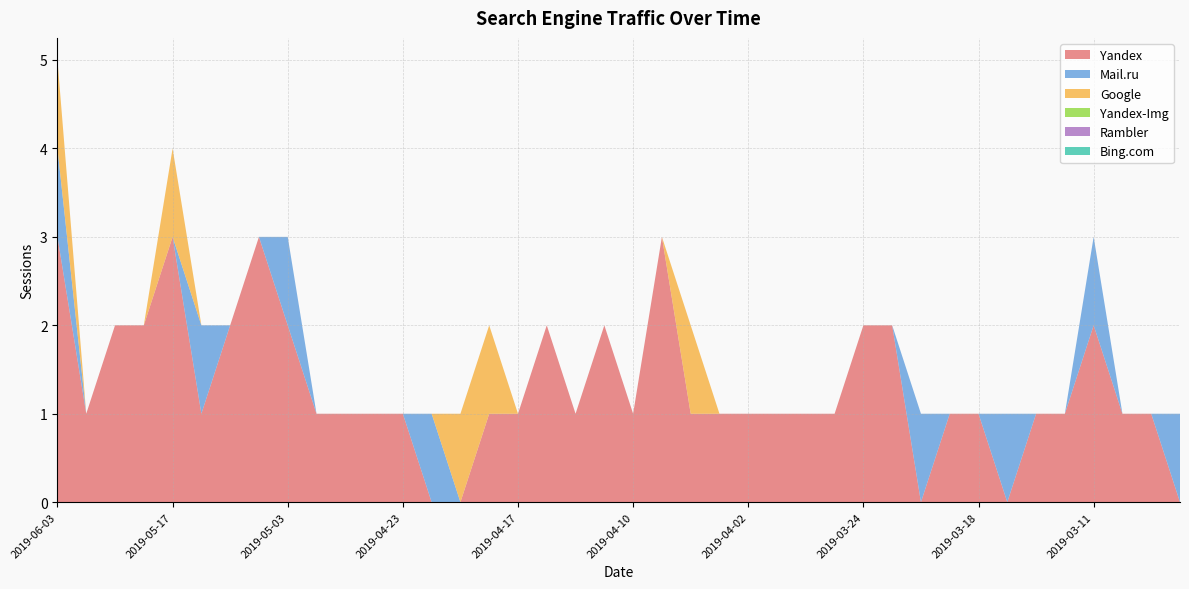

Reading left to right, transcribe all the data shown in this chart.

Yandex: 2019-06-03=3	2019-06-02=1	2019-05-21=2	2019-05-20=2	2019-05-17=3	2019-05-15=1	2019-05-12=2	2019-05-06=3	2019-05-03=2	2019-04-27=1	2019-04-25=1	2019-04-24=1	2019-04-23=1	2019-04-22=0	2019-04-19=0	2019-04-18=1	2019-04-17=1	2019-04-16=2	2019-04-14=1	2019-04-11=2	2019-04-10=1	2019-04-09=3	2019-04-05=1	2019-04-03=1	2019-04-02=1	2019-03-30=1	2019-03-29=1	2019-03-28=1	2019-03-24=2	2019-03-23=2	2019-03-22=0	2019-03-21=1	2019-03-18=1	2019-03-14=0	2019-03-13=1	2019-03-12=1	2019-03-11=2	2019-03-10=1	2019-03-09=1	2019-03-08=0
Mail.ru: 2019-06-03=1	2019-06-02=0	2019-05-21=0	2019-05-20=0	2019-05-17=0	2019-05-15=1	2019-05-12=0	2019-05-06=0	2019-05-03=1	2019-04-27=0	2019-04-25=0	2019-04-24=0	2019-04-23=0	2019-04-22=1	2019-04-19=0	2019-04-18=0	2019-04-17=0	2019-04-16=0	2019-04-14=0	2019-04-11=0	2019-04-10=0	2019-04-09=0	2019-04-05=0	2019-04-03=0	2019-04-02=0	2019-03-30=0	2019-03-29=0	2019-03-28=0	2019-03-24=0	2019-03-23=0	2019-03-22=1	2019-03-21=0	2019-03-18=0	2019-03-14=1	2019-03-13=0	2019-03-12=0	2019-03-11=1	2019-03-10=0	2019-03-09=0	2019-03-08=1
Google: 2019-06-03=1	2019-06-02=0	2019-05-21=0	2019-05-20=0	2019-05-17=1	2019-05-15=0	2019-05-12=0	2019-05-06=0	2019-05-03=0	2019-04-27=0	2019-04-25=0	2019-04-24=0	2019-04-23=0	2019-04-22=0	2019-04-19=1	2019-04-18=1	2019-04-17=0	2019-04-16=0	2019-04-14=0	2019-04-11=0	2019-04-10=0	2019-04-09=0	2019-04-05=1	2019-04-03=0	2019-04-02=0	2019-03-30=0	2019-03-29=0	2019-03-28=0	2019-03-24=0	2019-03-23=0	2019-03-22=0	2019-03-21=0	2019-03-18=0	2019-03-14=0	2019-03-13=0	2019-03-12=0	2019-03-11=0	2019-03-10=0	2019-03-09=0	2019-03-08=0
Yandex-Img: 2019-06-03=0	2019-06-02=0	2019-05-21=0	2019-05-20=0	2019-05-17=0	2019-05-15=0	2019-05-12=0	2019-05-06=0	2019-05-03=0	2019-04-27=0	2019-04-25=0	2019-04-24=0	2019-04-23=0	2019-04-22=0	2019-04-19=0	2019-04-18=0	2019-04-17=0	2019-04-16=0	2019-04-14=0	2019-04-11=0	2019-04-10=0	2019-04-09=0	2019-04-05=0	2019-04-03=0	2019-04-02=0	2019-03-30=0	2019-03-29=0	2019-03-28=0	2019-03-24=0	2019-03-23=0	2019-03-22=0	2019-03-21=0	2019-03-18=0	2019-03-14=0	2019-03-13=0	2019-03-12=0	2019-03-11=0	2019-03-10=0	2019-03-09=0	2019-03-08=0
Rambler: 2019-06-03=0	2019-06-02=0	2019-05-21=0	2019-05-20=0	2019-05-17=0	2019-05-15=0	2019-05-12=0	2019-05-06=0	2019-05-03=0	2019-04-27=0	2019-04-25=0	2019-04-24=0	2019-04-23=0	2019-04-22=0	2019-04-19=0	2019-04-18=0	2019-04-17=0	2019-04-16=0	2019-04-14=0	2019-04-11=0	2019-04-10=0	2019-04-09=0	2019-04-05=0	2019-04-03=0	2019-04-02=0	2019-03-30=0	2019-03-29=0	2019-03-28=0	2019-03-24=0	2019-03-23=0	2019-03-22=0	2019-03-21=0	2019-03-18=0	2019-03-14=0	2019-03-13=0	2019-03-12=0	2019-03-11=0	2019-03-10=0	2019-03-09=0	2019-03-08=0
Bing.com: 2019-06-03=0	2019-06-02=0	2019-05-21=0	2019-05-20=0	2019-05-17=0	2019-05-15=0	2019-05-12=0	2019-05-06=0	2019-05-03=0	2019-04-27=0	2019-04-25=0	2019-04-24=0	2019-04-23=0	2019-04-22=0	2019-04-19=0	2019-04-18=0	2019-04-17=0	2019-04-16=0	2019-04-14=0	2019-04-11=0	2019-04-10=0	2019-04-09=0	2019-04-05=0	2019-04-03=0	2019-04-02=0	2019-03-30=0	2019-03-29=0	2019-03-28=0	2019-03-24=0	2019-03-23=0	2019-03-22=0	2019-03-21=0	2019-03-18=0	2019-03-14=0	2019-03-13=0	2019-03-12=0	2019-03-11=0	2019-03-10=0	2019-03-09=0	2019-03-08=0